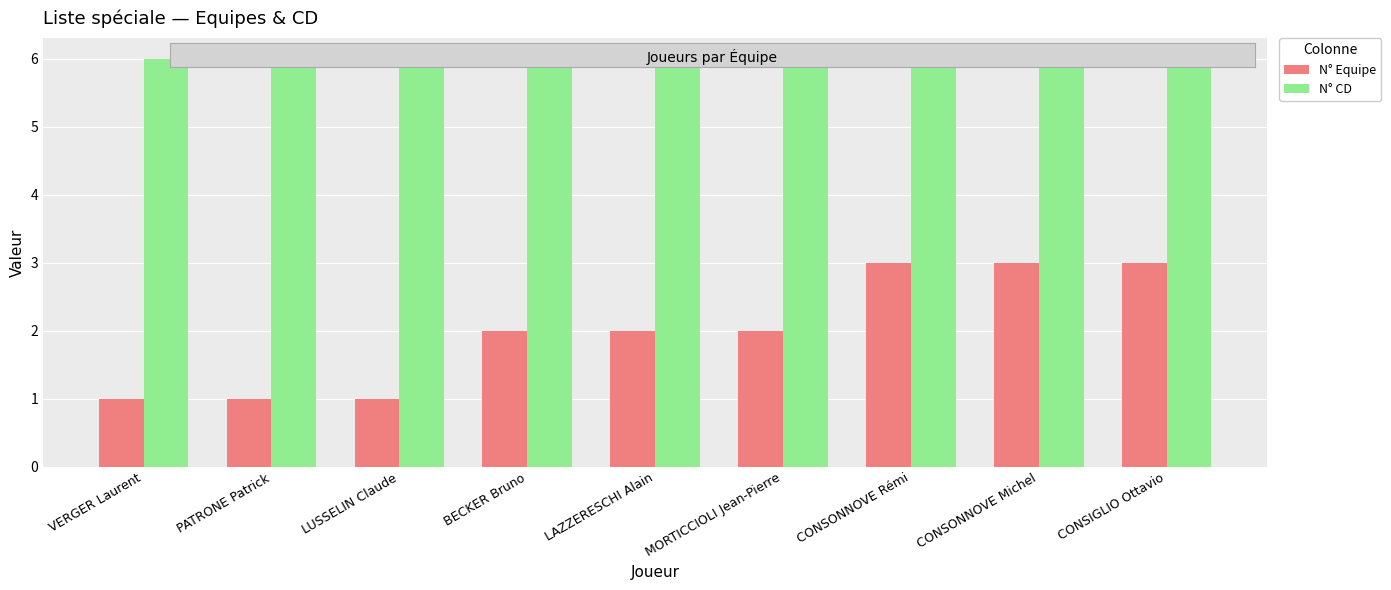

What is the value of the N° Equipe bar at the 1st from the left?

1